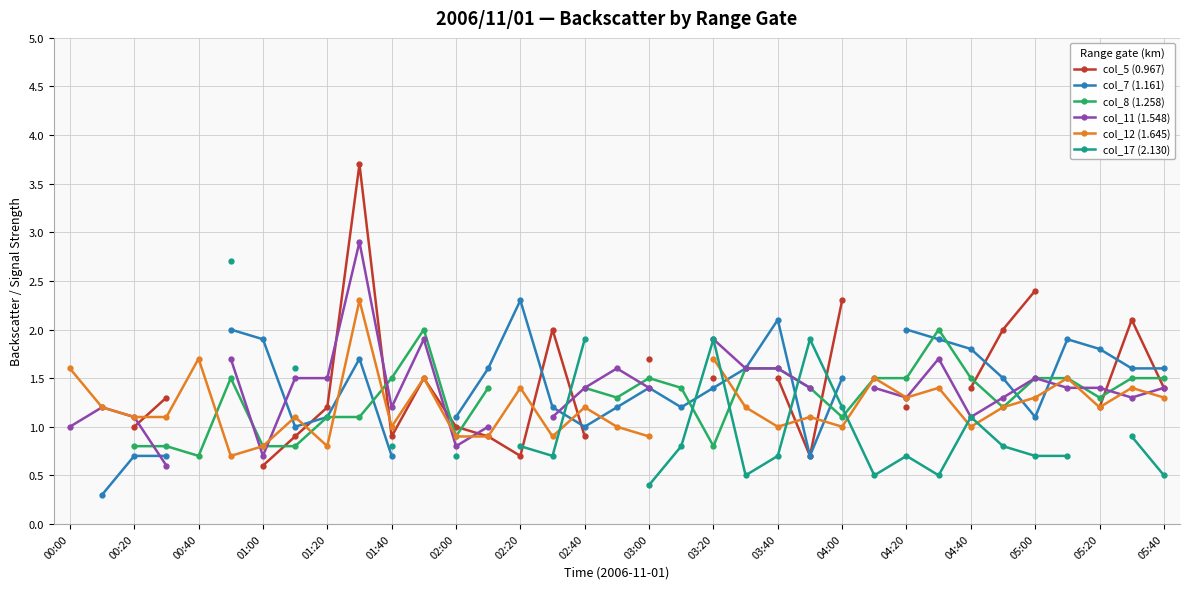

What is the minimum value shown in the chart?

0.3